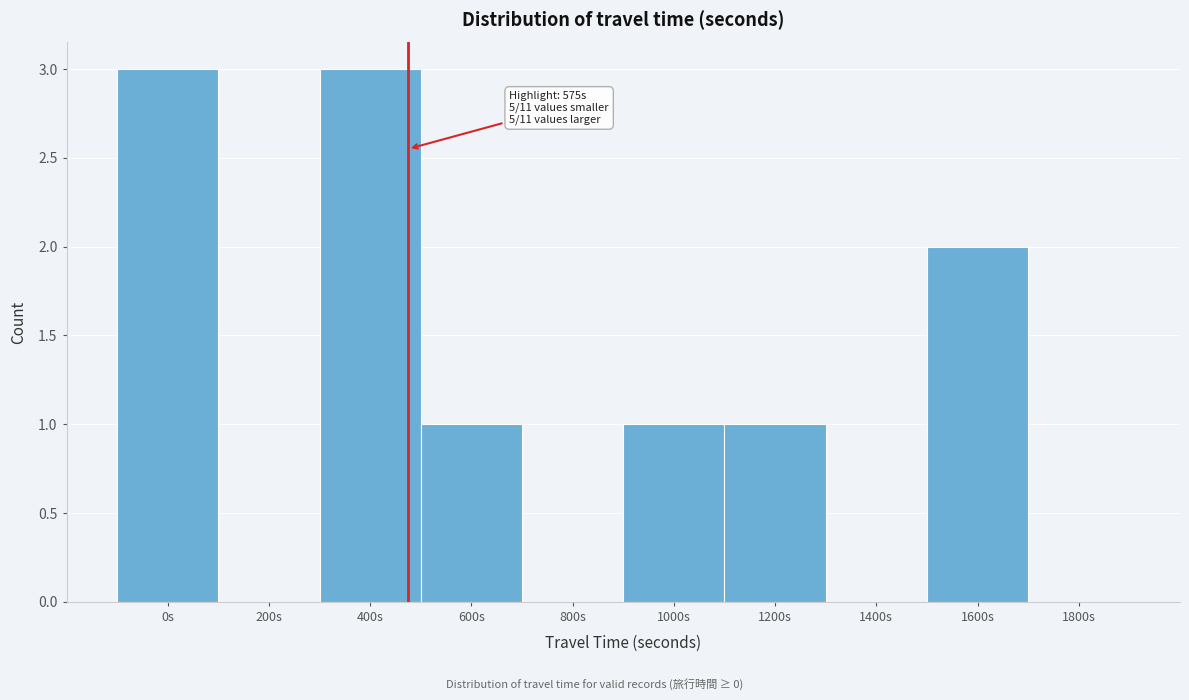

Reading right to left, transcribe all the data shown in this chart.

1800s=0	1600s=2	1400s=0	1200s=1	1000s=1	800s=0	600s=1	400s=3	200s=0	0s=3